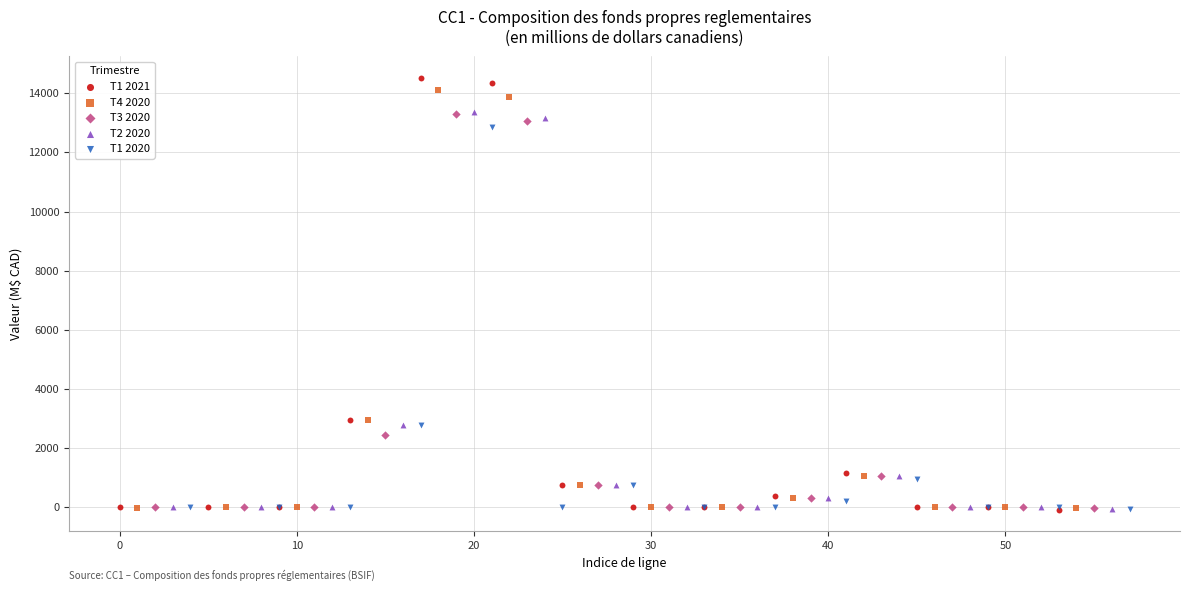

Which series contains the highest Y value?

T1 2021